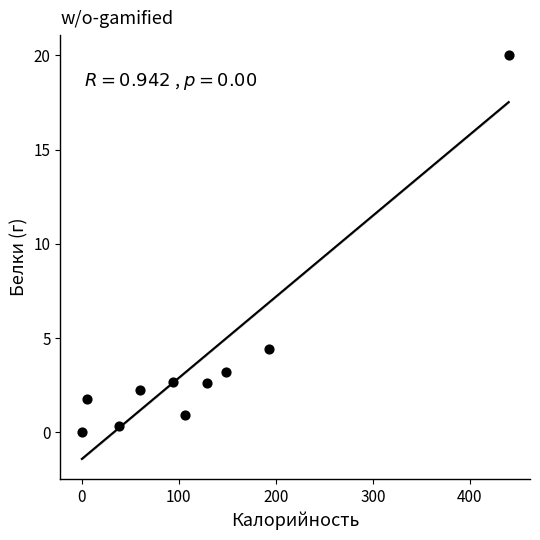

What is the range of Y values (max minus min)?

20.0